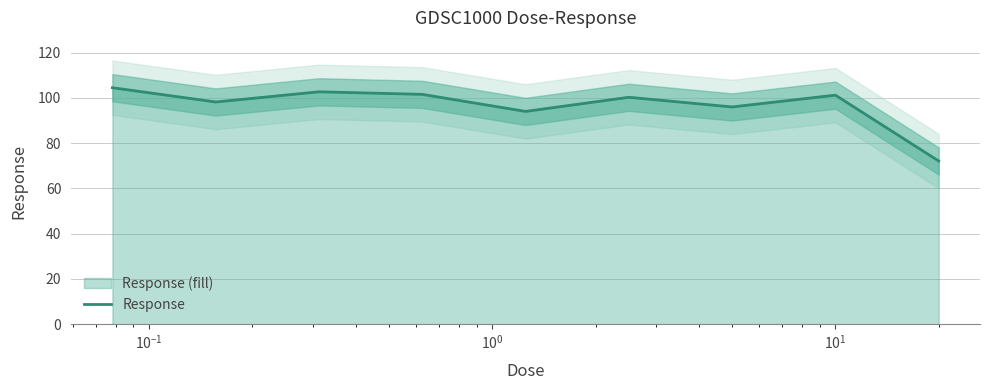

What is the minimum value for Response?

72.1